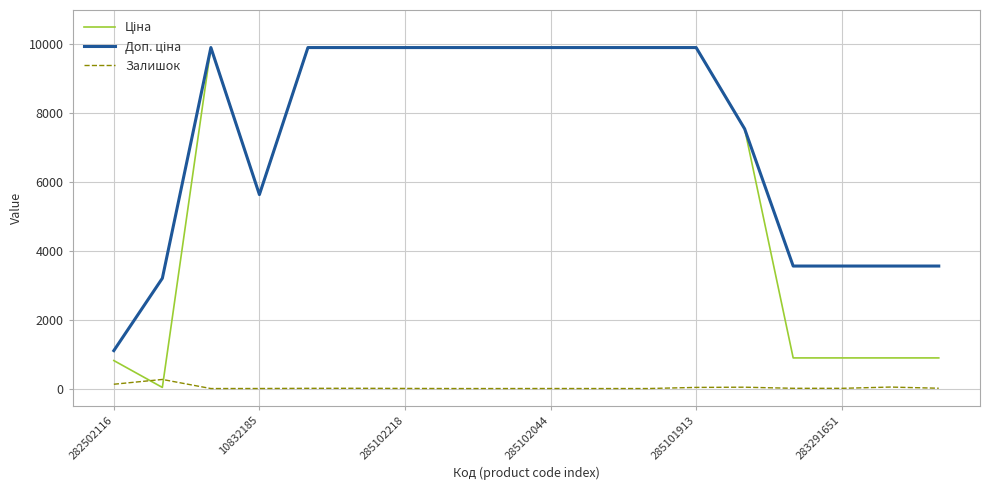

What is the maximum value for Залишок?

264.0